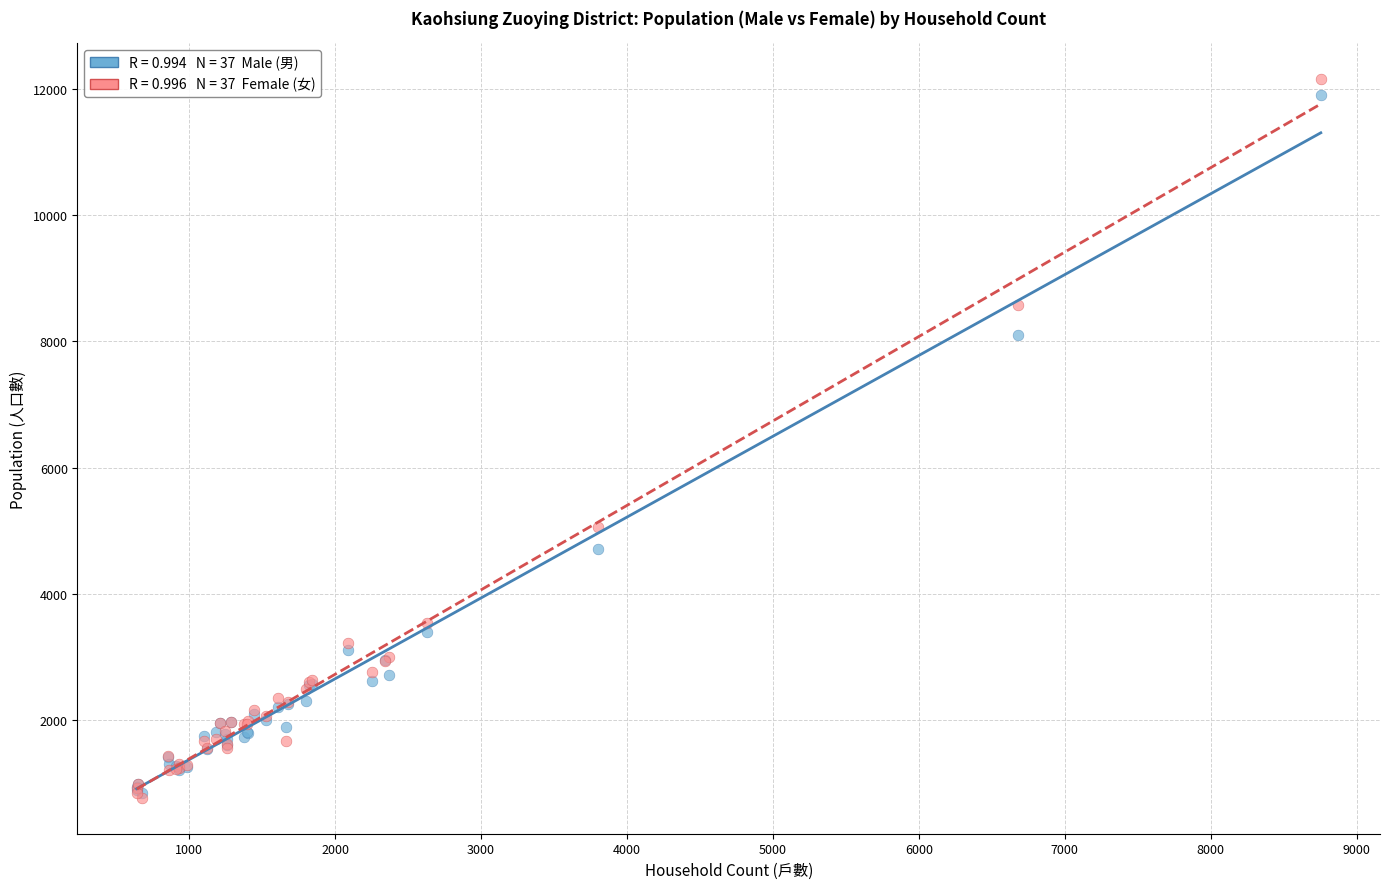

Across all series, what Y value is closest to 6464?

5059